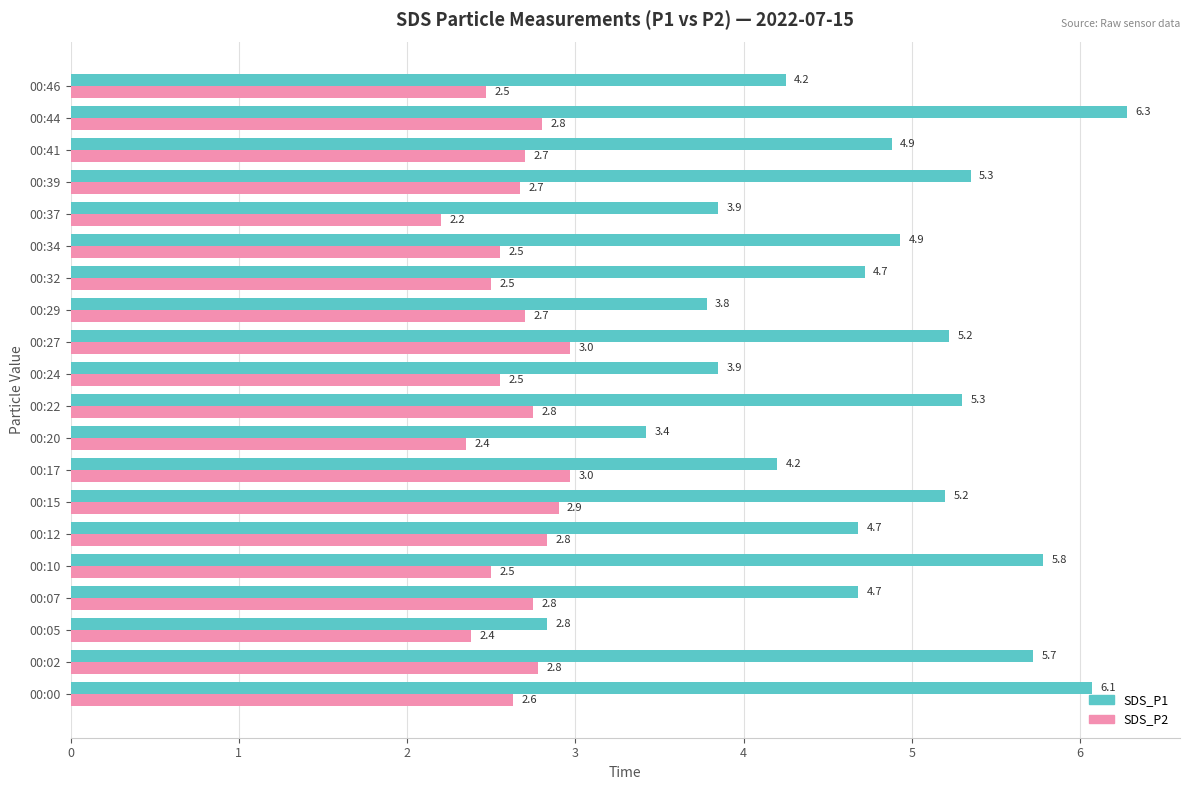

Is it true that SDS_P1 equals 3.2 at 00:22?

False